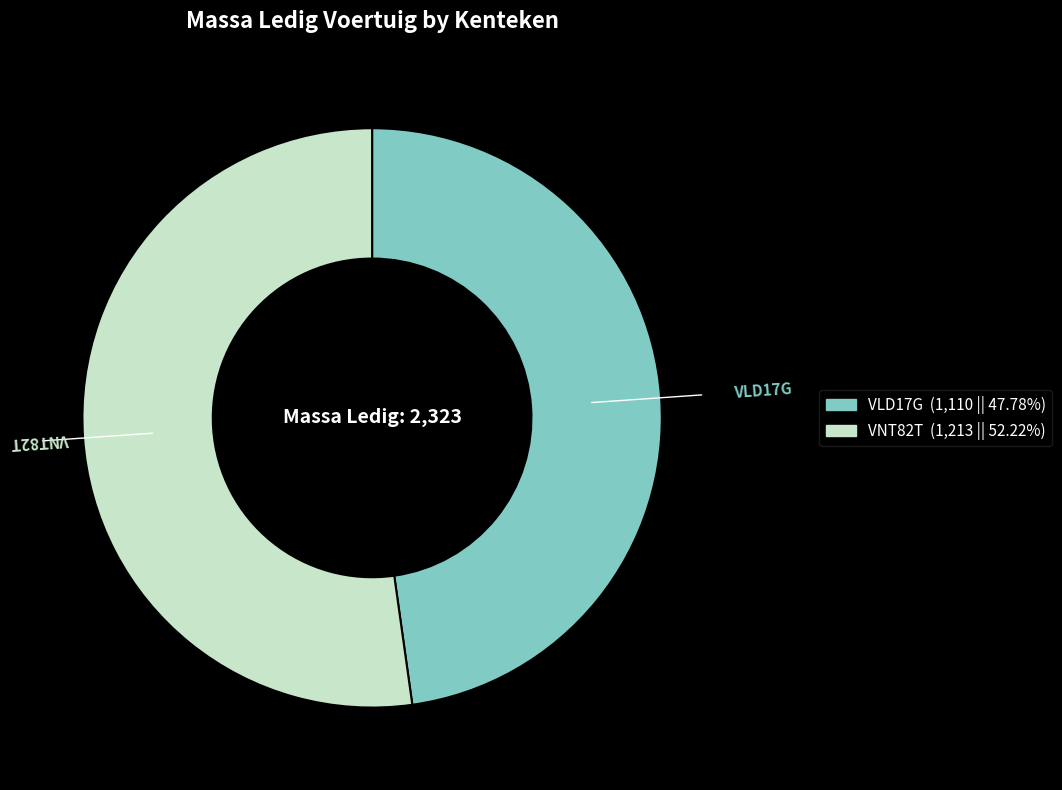

Rank the categories by value from highest to lowest.

VNT82T, VLD17G